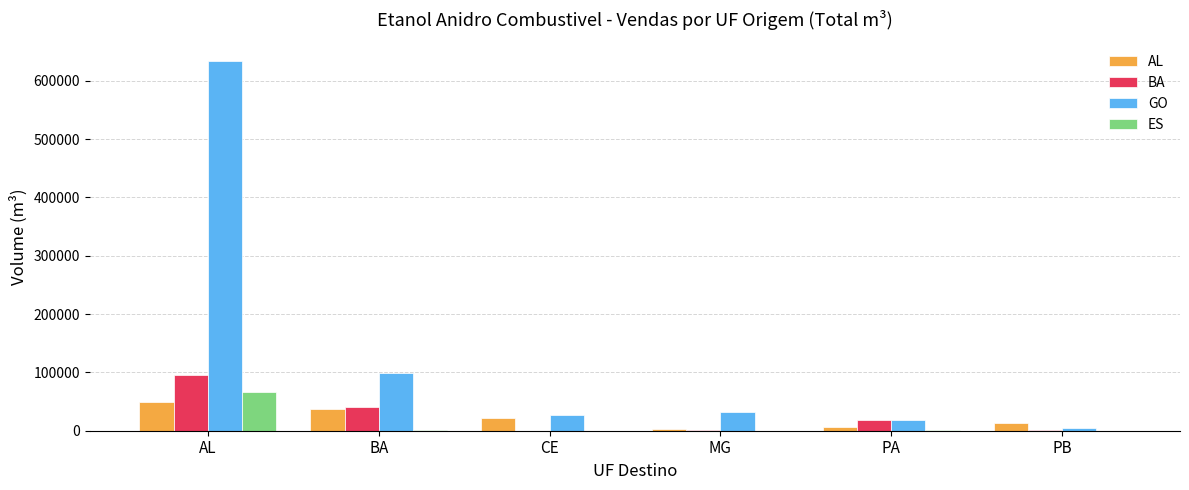

Does the chart contain stacked bars?

No